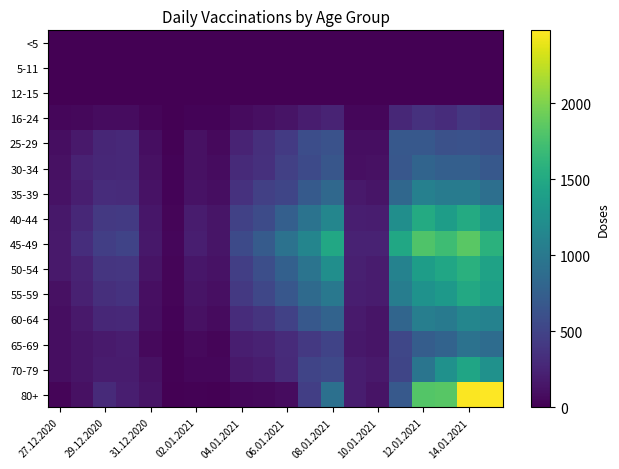

How many series are shown in this chart?

15